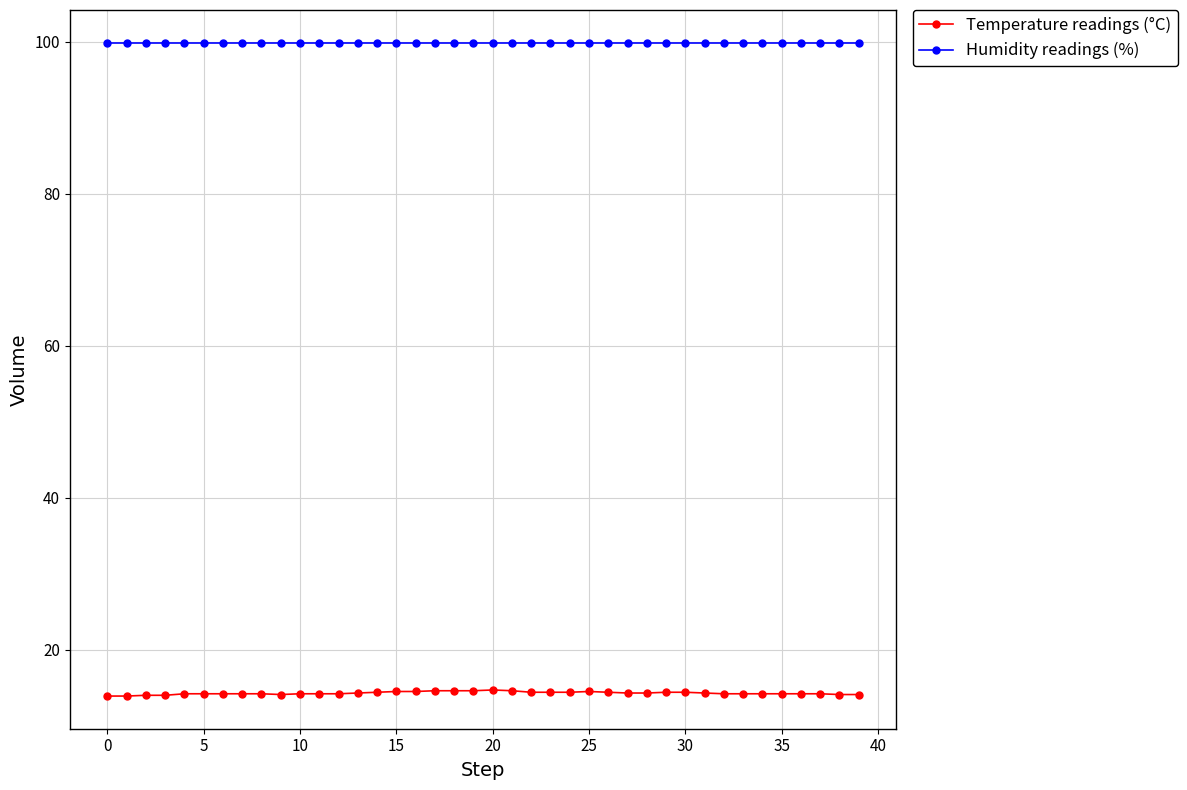

Which series has the largest range (max minus min)?

Temperature readings (°C)